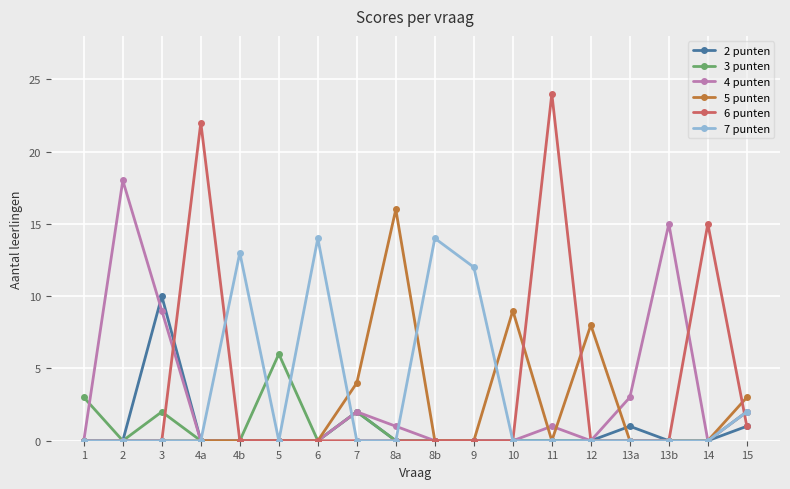

True or false: 2 punten has more than 1 points higher than both neighbors.

True